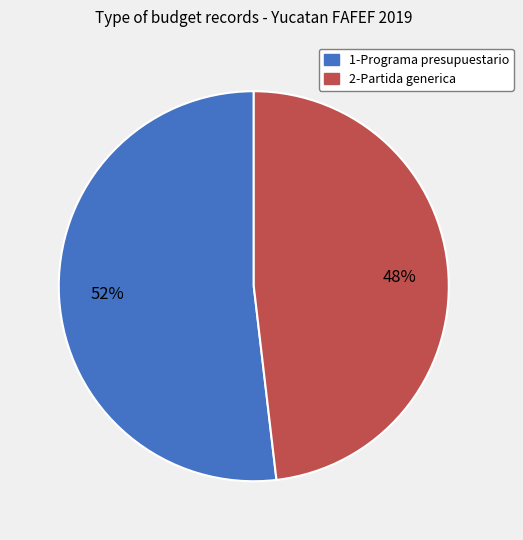

What percentage is the 1-Programa presupuestario slice, to the nearest percent?

52%